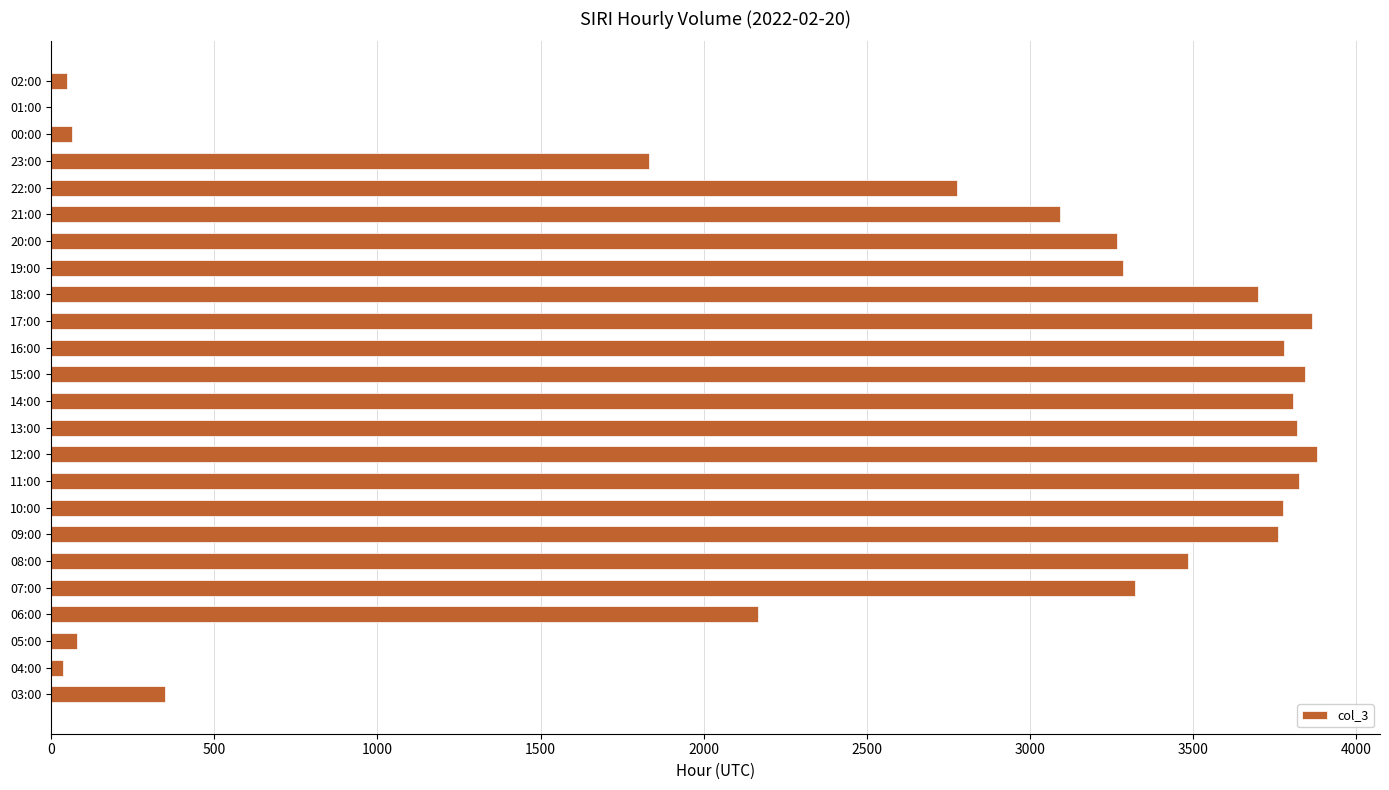

Where is the data nearest to the value 1940?

23:00